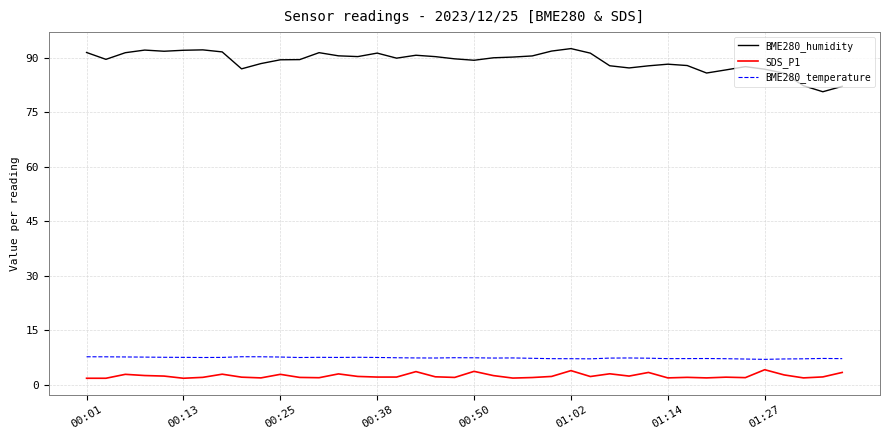

What is the sum of all BME280_humidity values?

3561.5